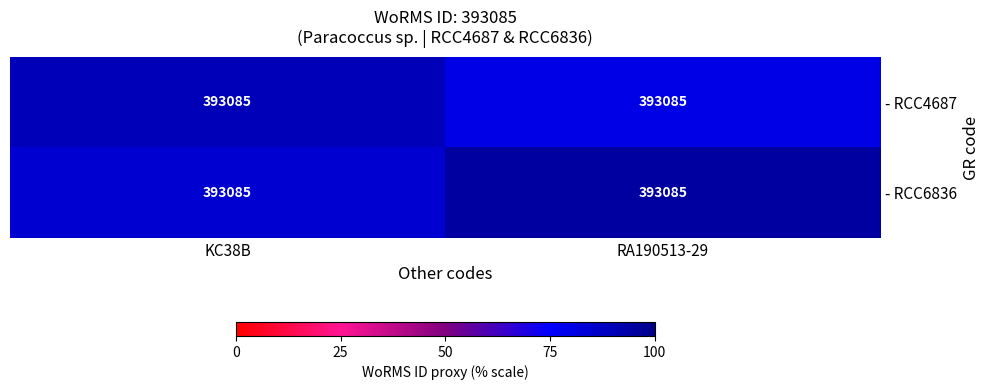

What is the total value across all series at RA190513-29?

175